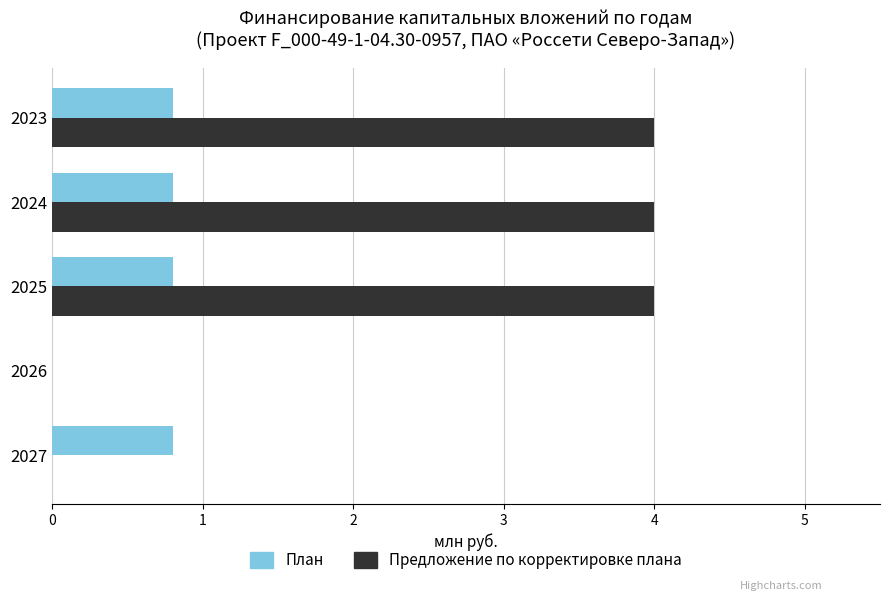

What is the average value of the План series?

0.6